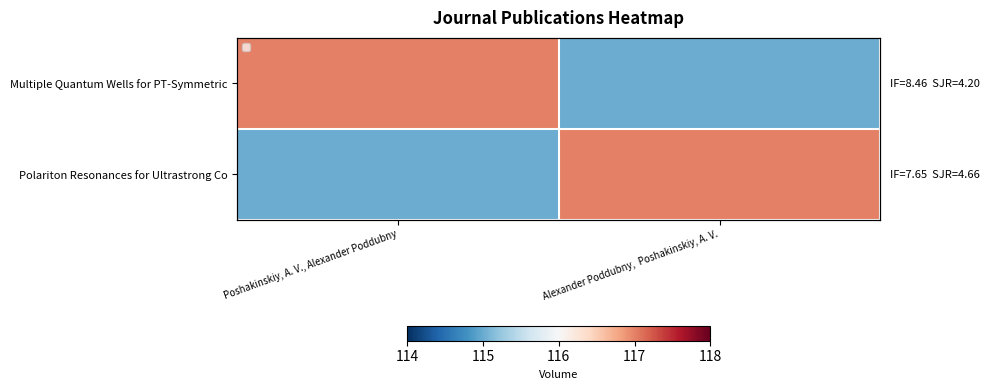

How many distinct data groups are displayed?

2